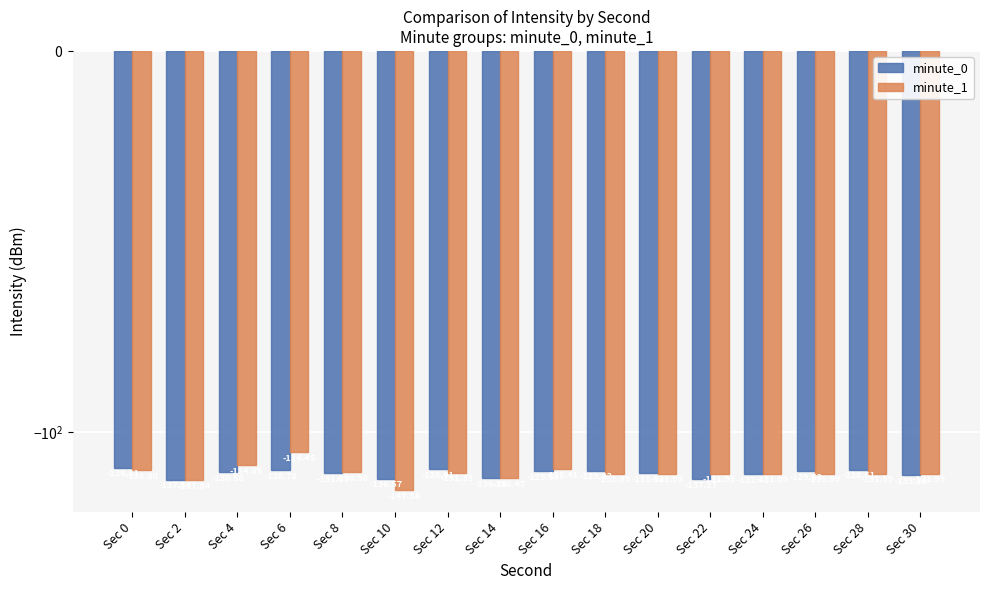

The value of minute_0 at Sec 6 is -128.8. True or false?

True